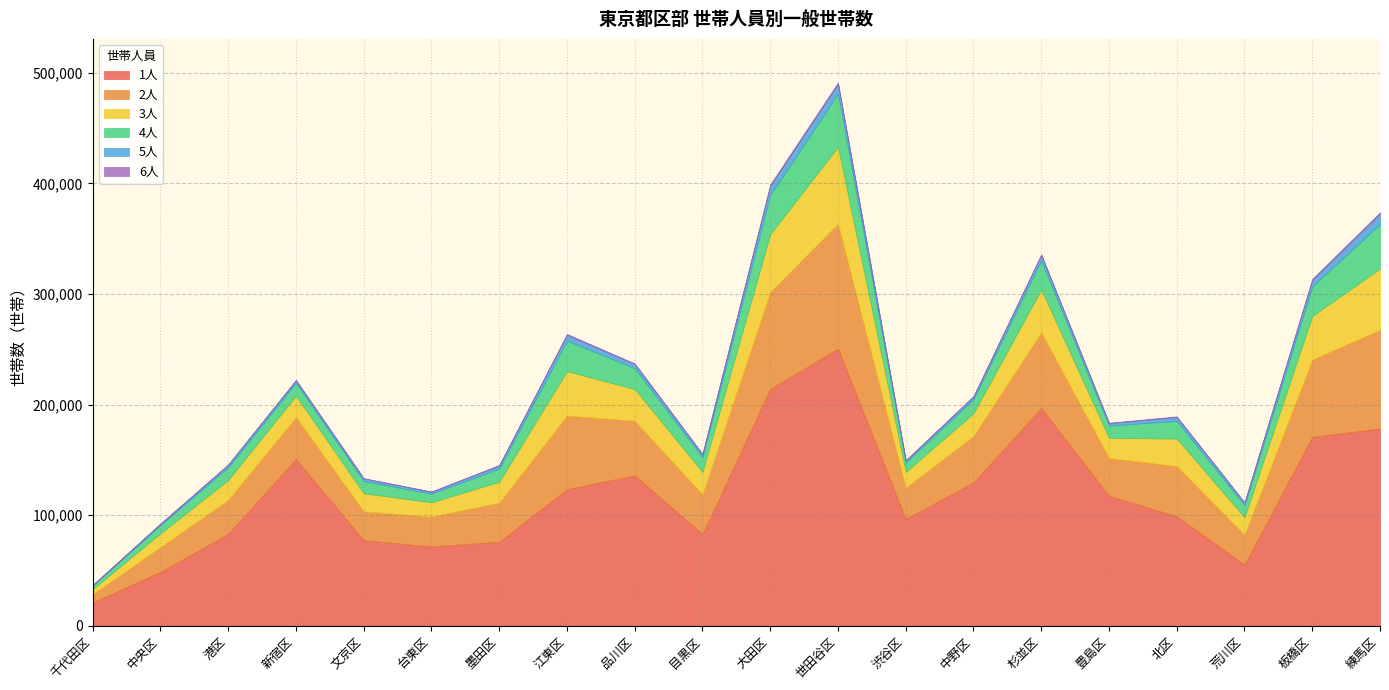

What is the approximate value of 1人 at 大田区?

214237